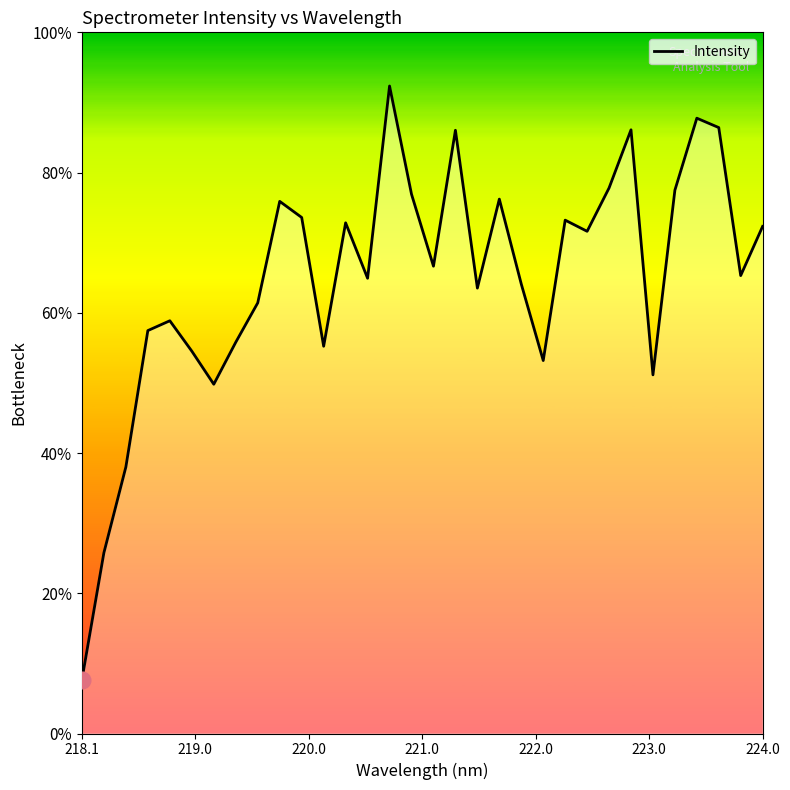

Does the chart display data point markers on the line(s)?

No